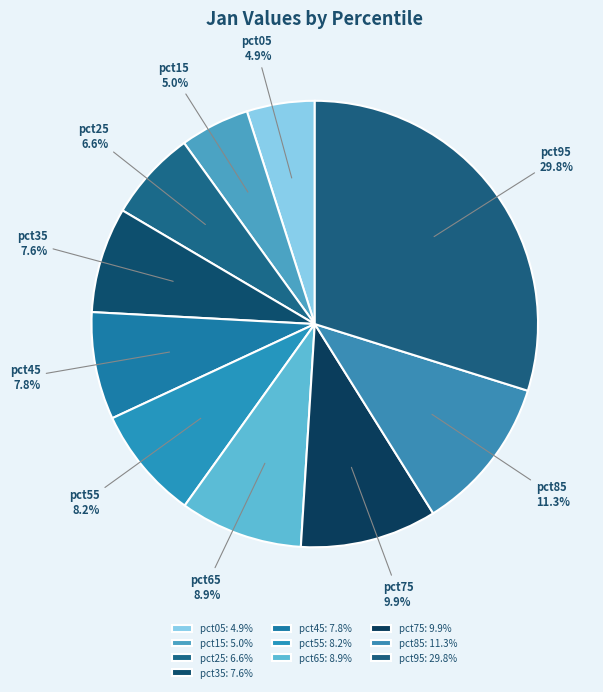

Which slice is the smallest?

pct05